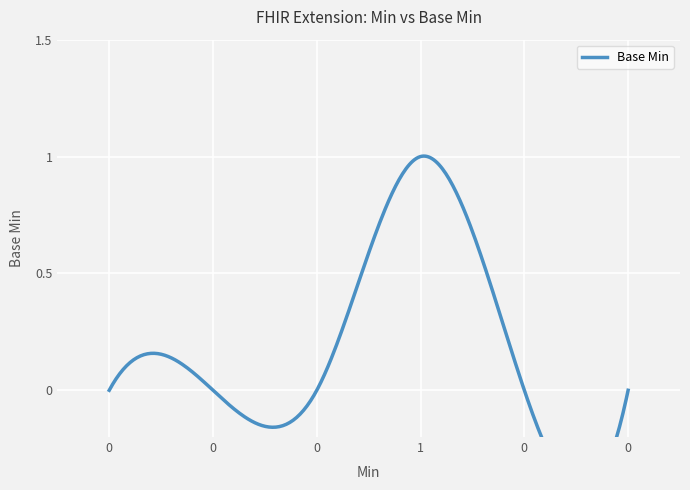

Reading right to left, what are all the values shown in this chart?

0	0	1	0	0	0